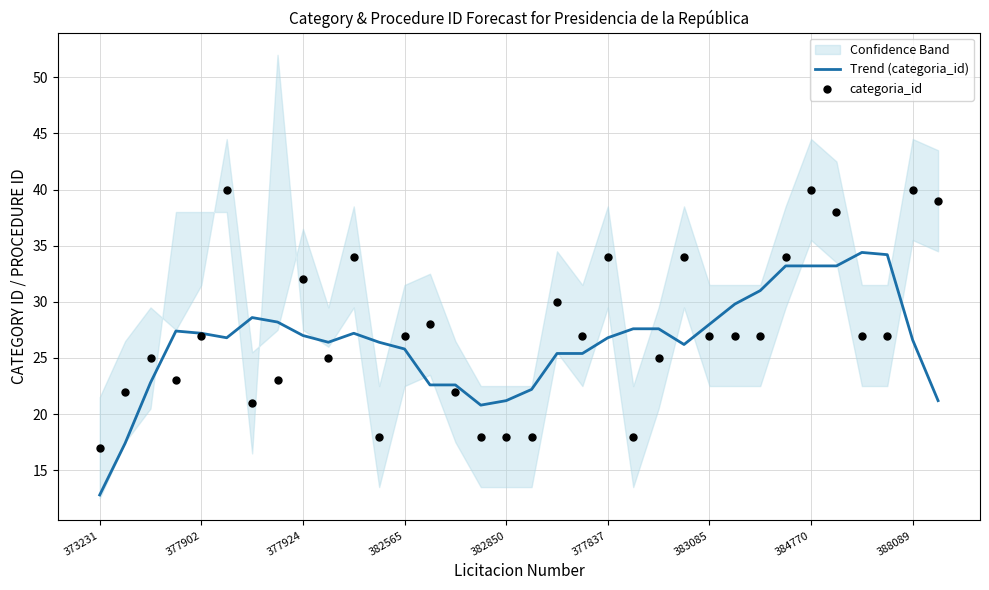

True or false: Trend (categoria_id) has a value of 27.2 at 377902.

True